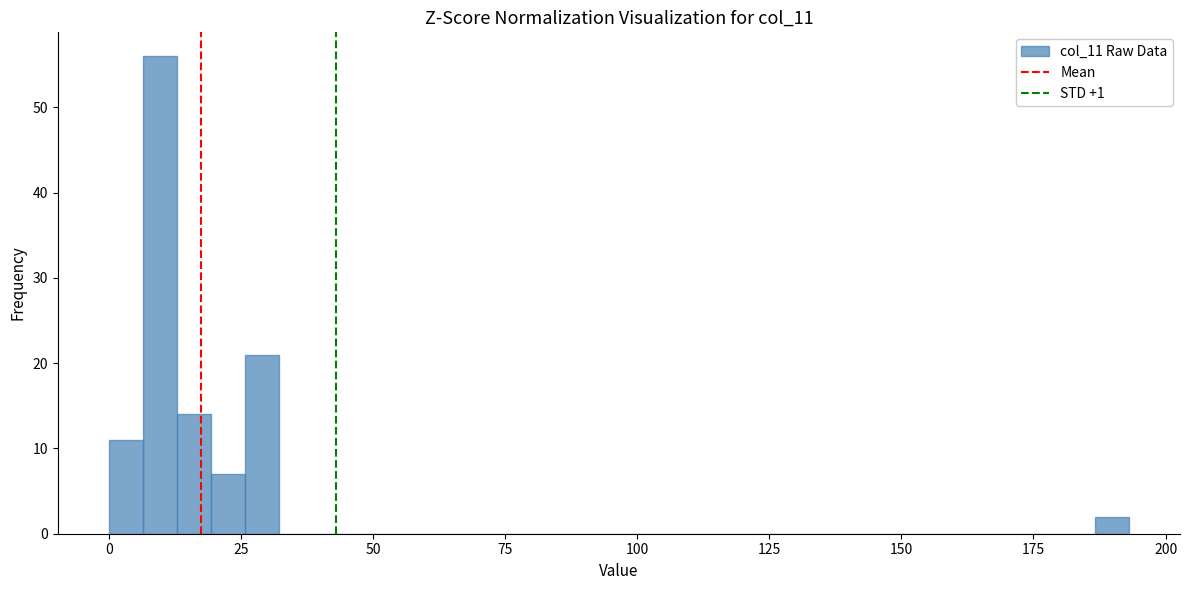

Read against the x-axis, roughly where is the centre of the tallest bar?

10